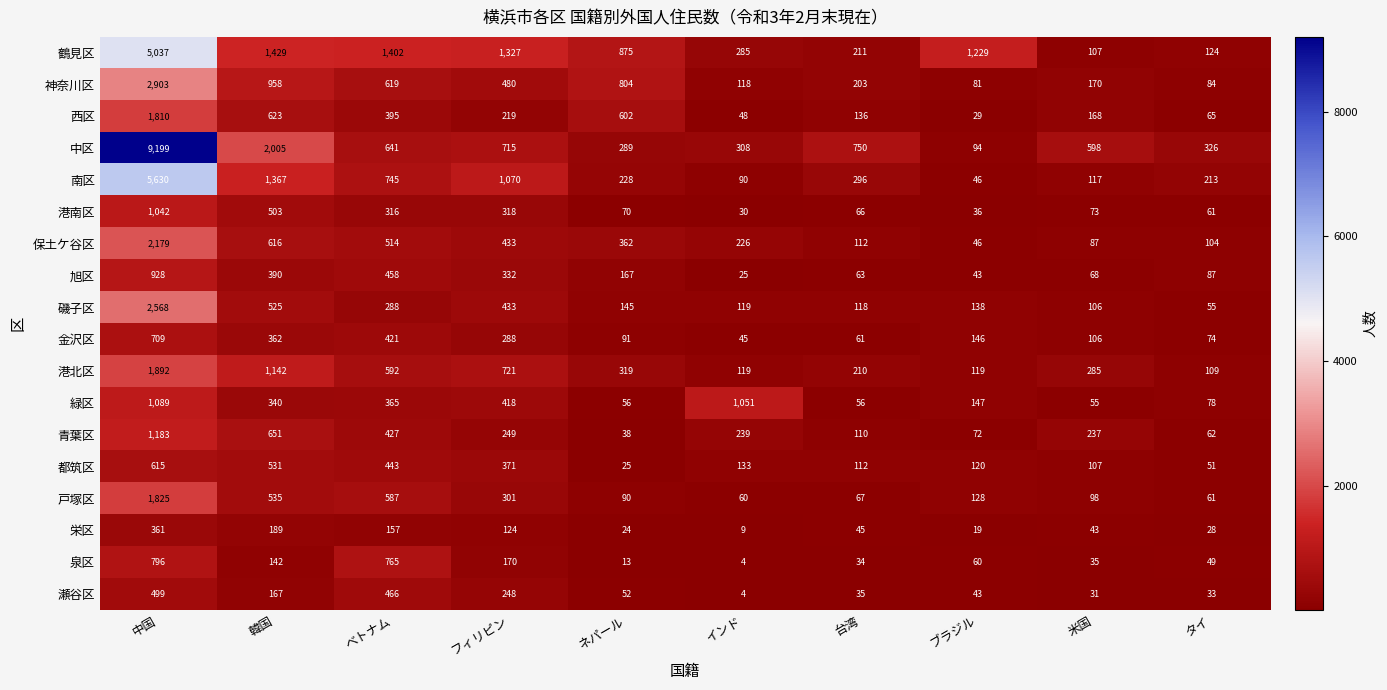

Where is 神奈川区 nearest to the value 1492?

韓国